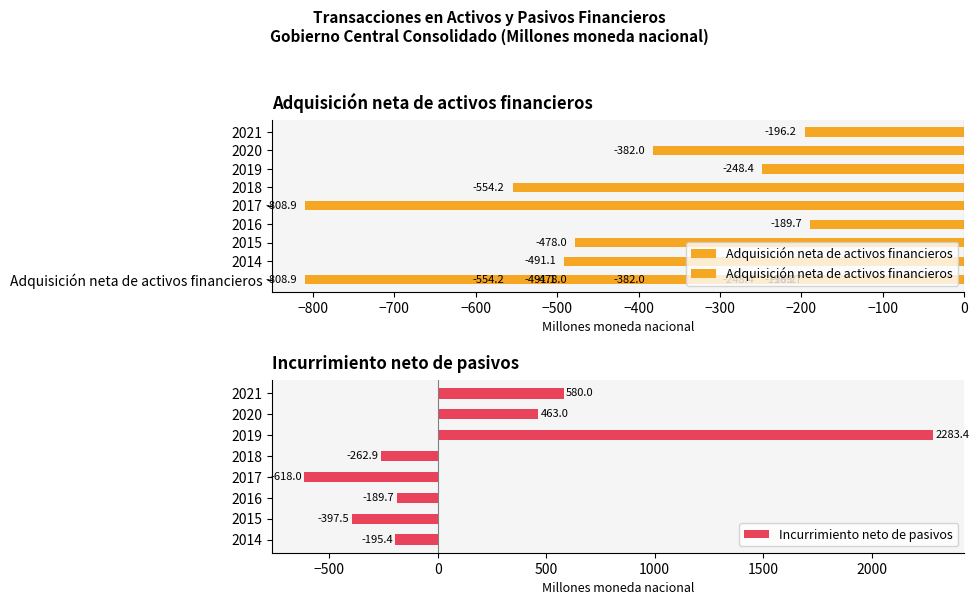

What is the average value of the Incurrimiento neto de pasivos series?

207.9